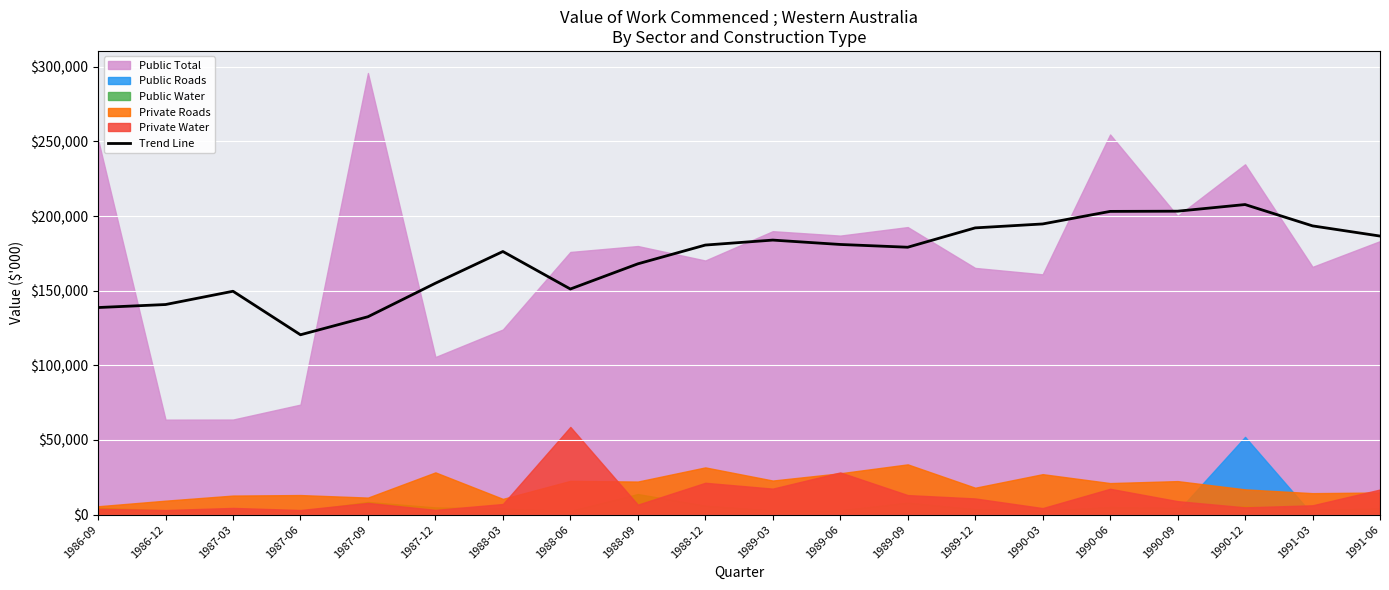

What is the average value?

171906